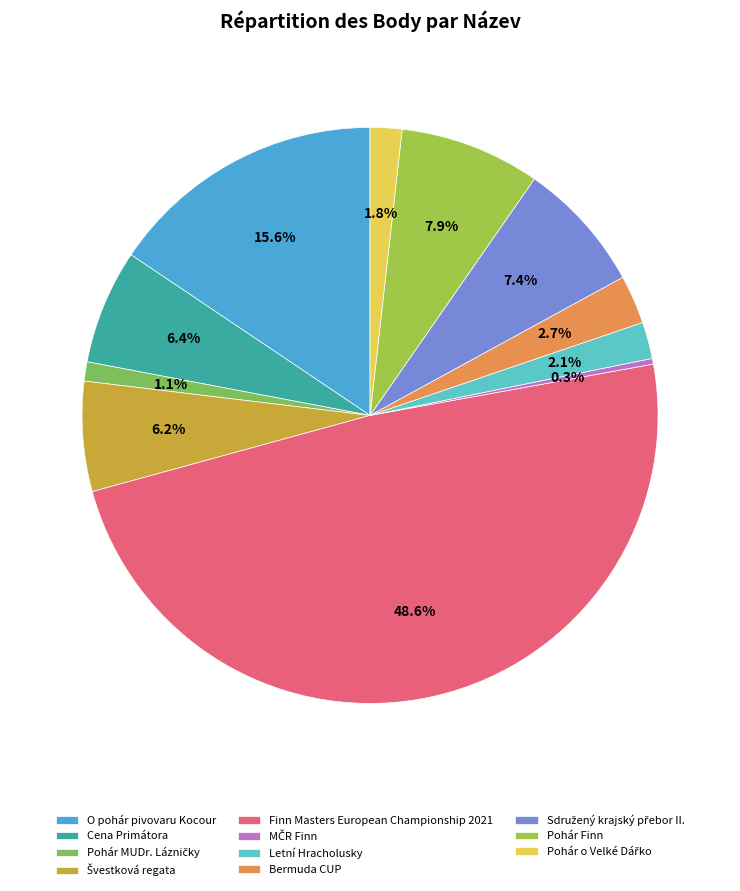

What is the change in value from Sdružený krajský přebor II. to Pohár o Velké Dářko?

-2870